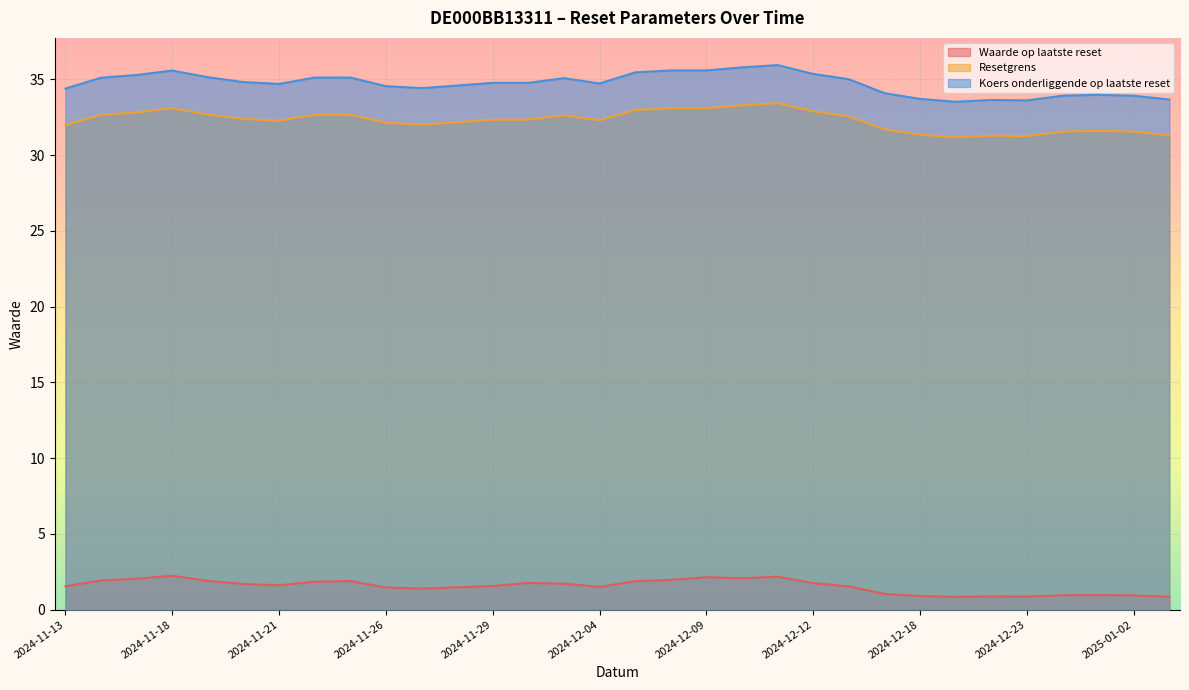

Is it true that Waarde op laatste reset equals 3.1 at 2024-12-11?

False